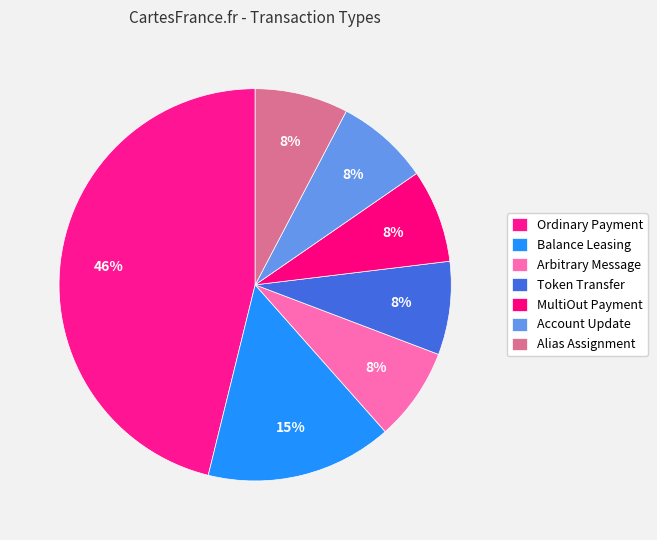

How many slices are in this pie chart?

7